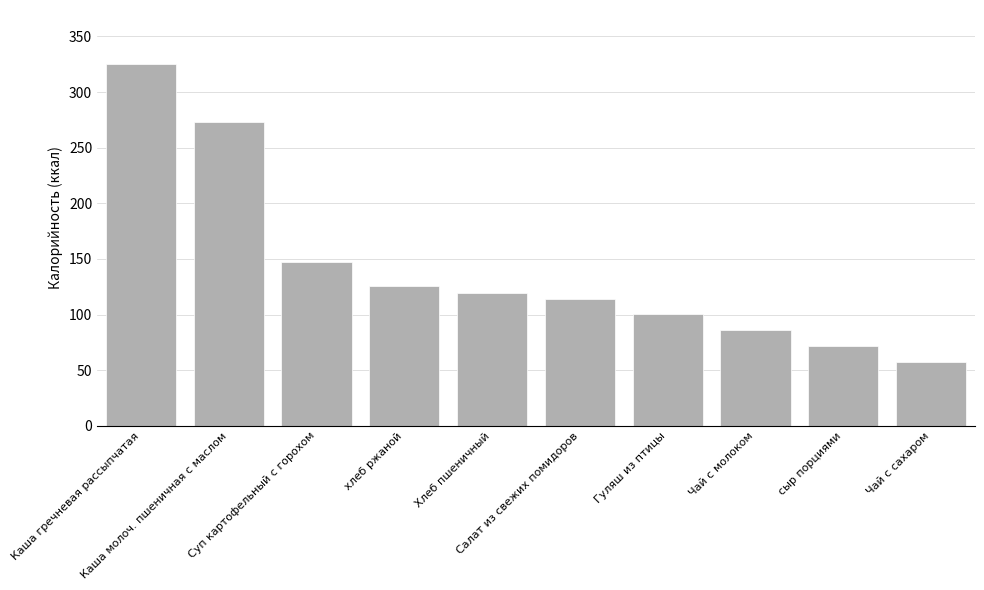

List the labels in order of value, smallest first.

Чай с сахаром, сыр порциями, Чай с молоком, Гуляш из птицы, Салат из свежих помидоров, Хлеб пшеничный, хлеб ржаной, Суп картофельный с горохом, Каша молоч. пшеничная с маслом, Каша гречневая рассыпчатая